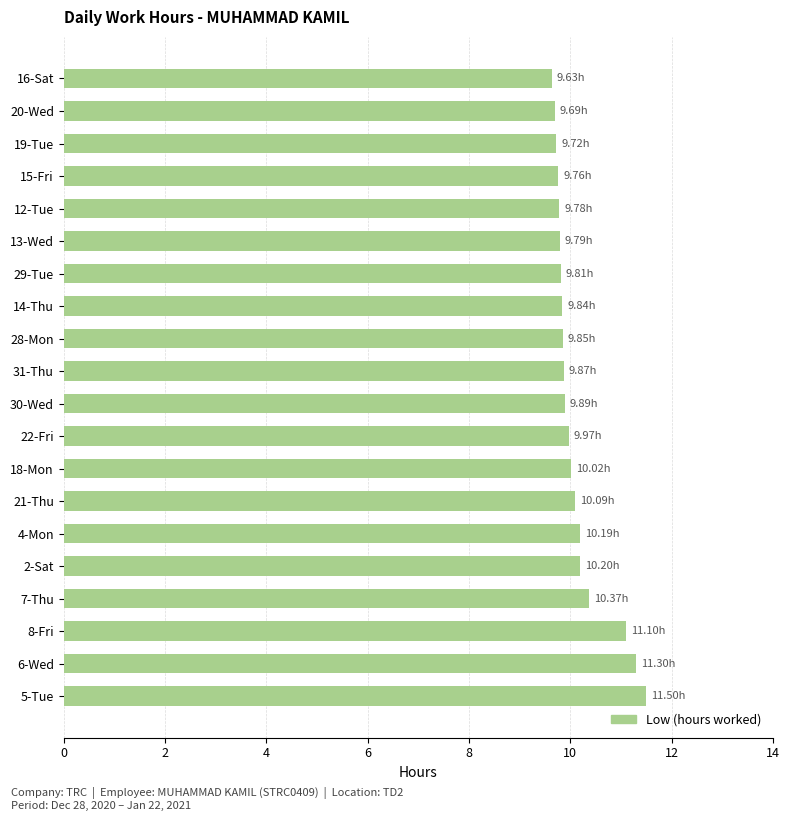

What is the ratio of the value at 8-Fri to the value at 6-Wed?

1.0